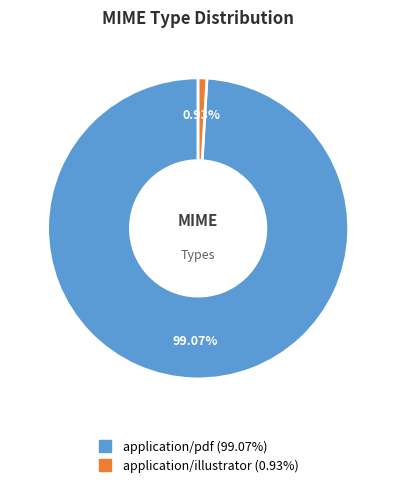

Which has a higher value, application/illustrator or application/pdf?

application/pdf